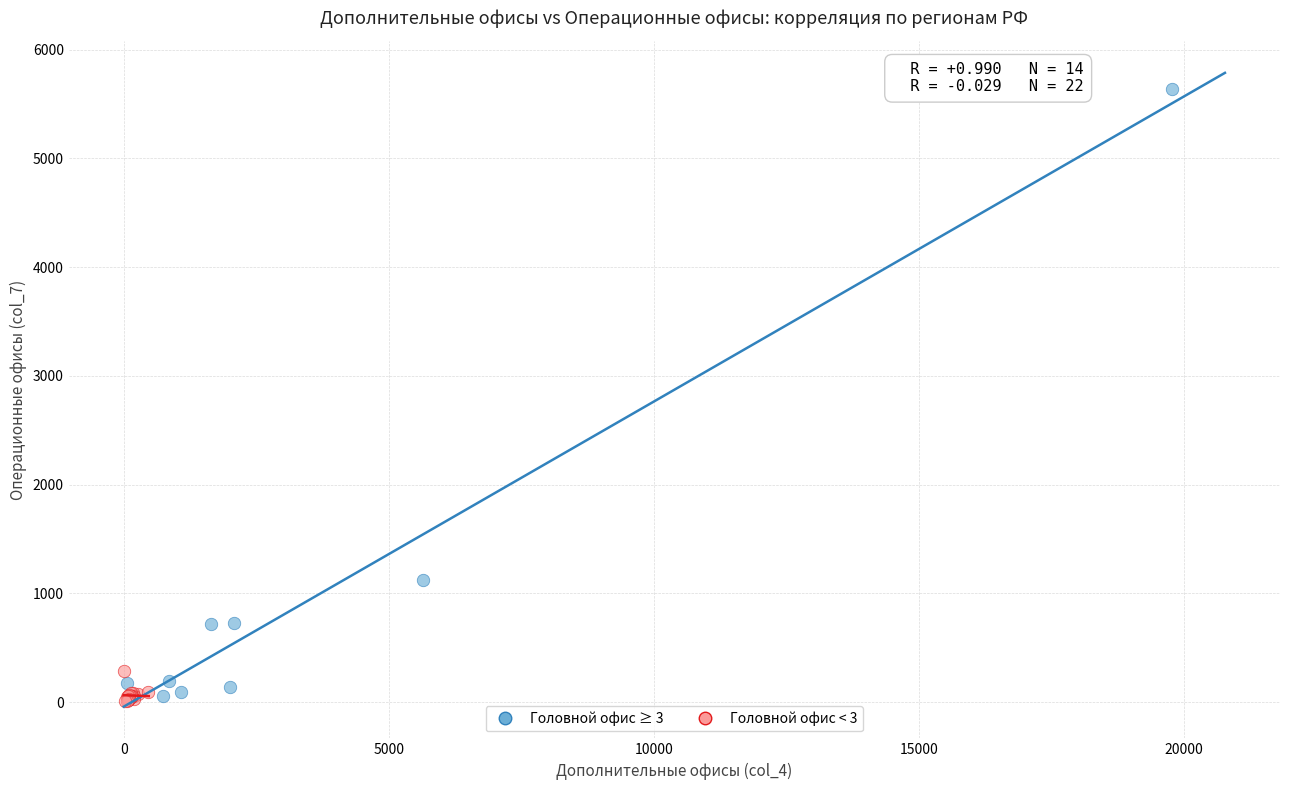

Which series has the largest Y range (max minus min)?

Головной офис ≥ 3